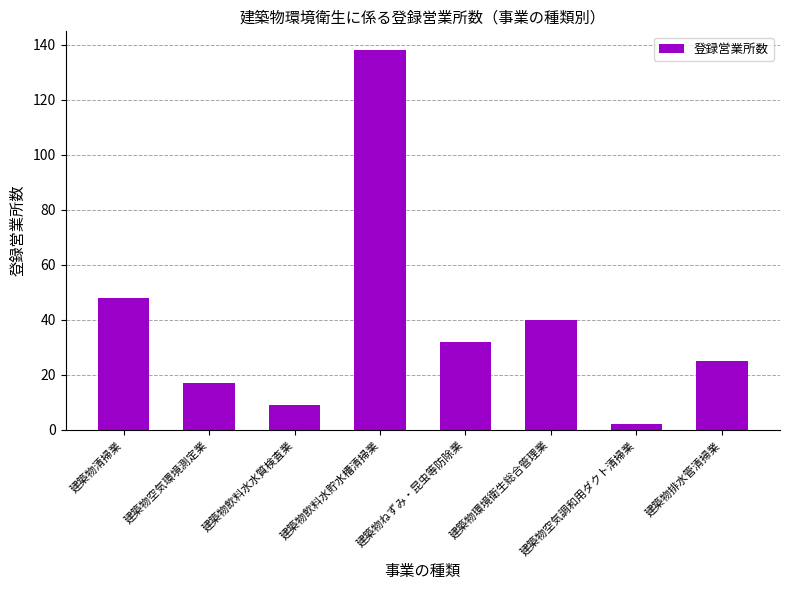

How many bars are there in total?

8